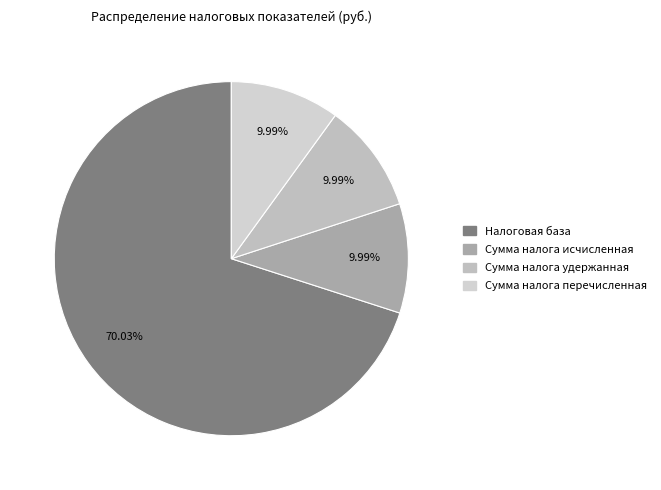

The Сумма налога исчисленная slice represents 2% of the pie. True or false?

False